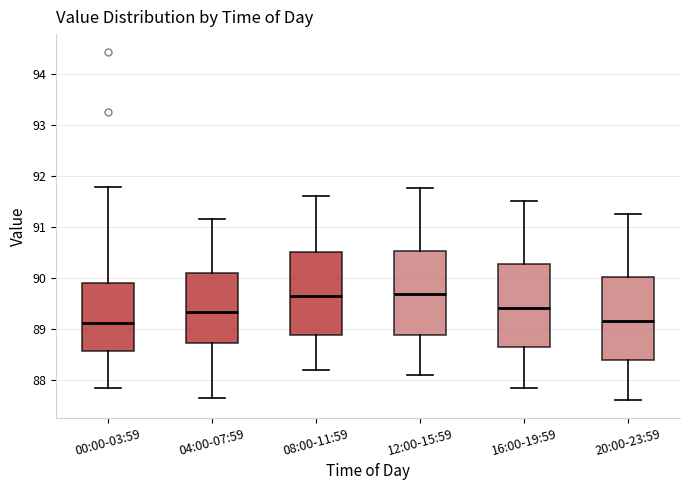

Reading left to right, read every box against the y-axis: the position of its median line, the range the box covers, and the ends of its whiskers. The values are not printed on the chart, so give them approximately, as read against the axis.

00:00-03:59: median 89.1, box 88.6 to 89.9, whiskers 87.9 to 91.8
04:00-07:59: median 89.3, box 88.7 to 90.1, whiskers 87.7 to 91.2
08:00-11:59: median 89.7, box 88.9 to 90.5, whiskers 88.2 to 91.6
12:00-15:59: median 89.7, box 88.9 to 90.5, whiskers 88.1 to 91.8
16:00-19:59: median 89.4, box 88.6 to 90.3, whiskers 87.9 to 91.5
20:00-23:59: median 89.2, box 88.4 to 90.0, whiskers 87.6 to 91.3